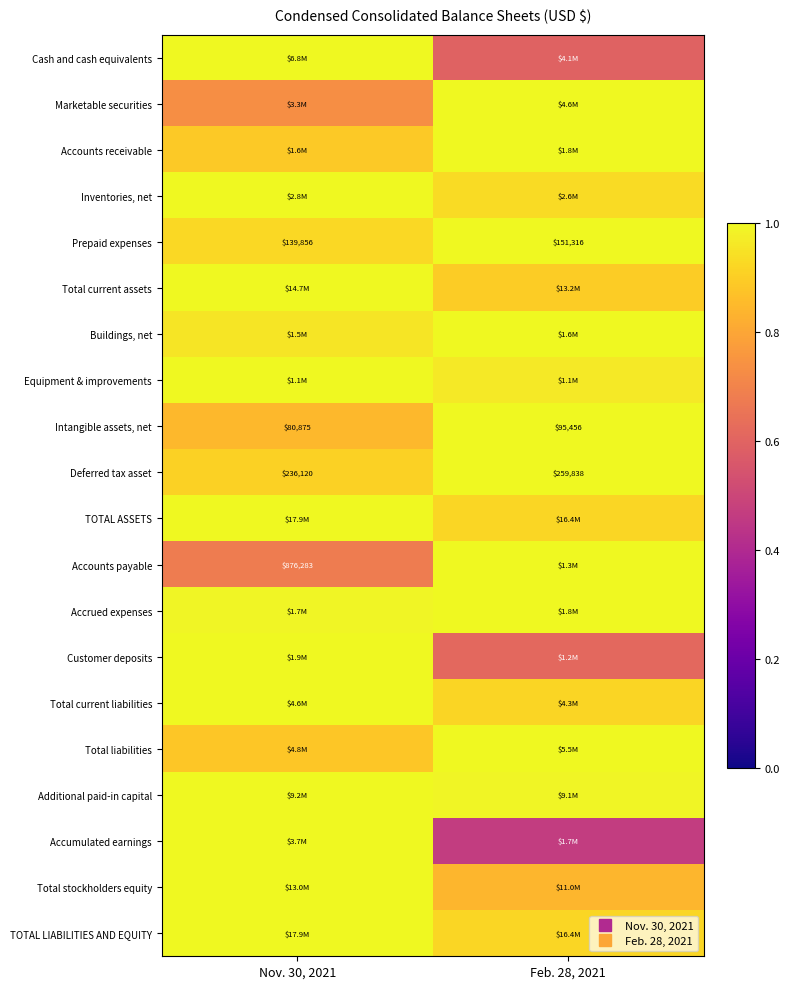

Read the Intangible assets, net value at Nov. 30, 2021.

0.8